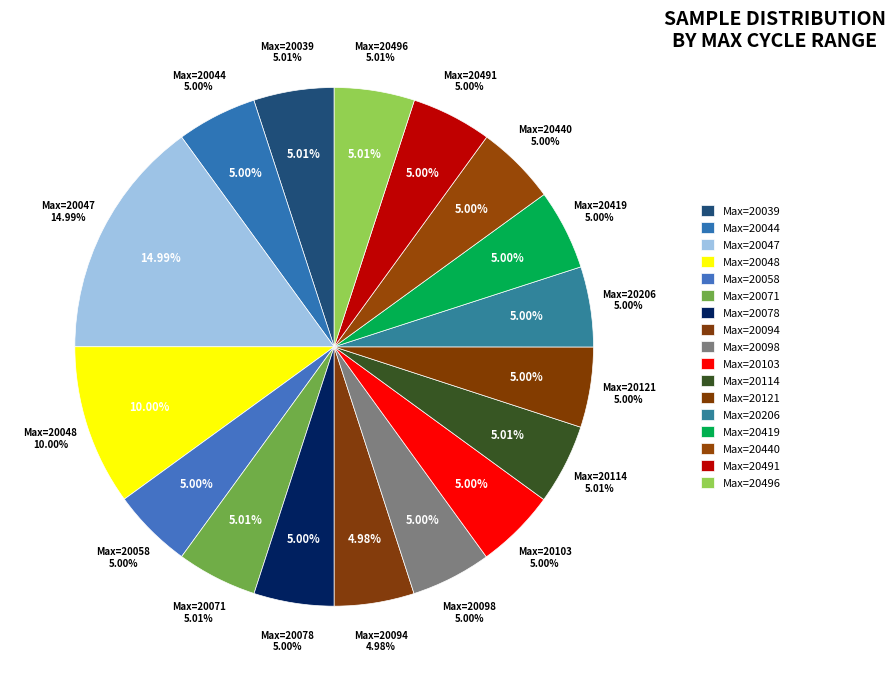

What portion of the pie excludes 29?

95.0%